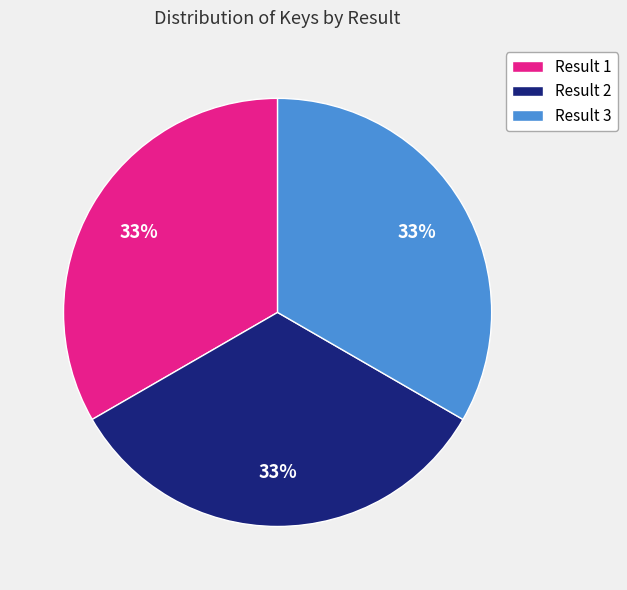

Is the sum of Result 2 and Result 1 greater than half?

Yes